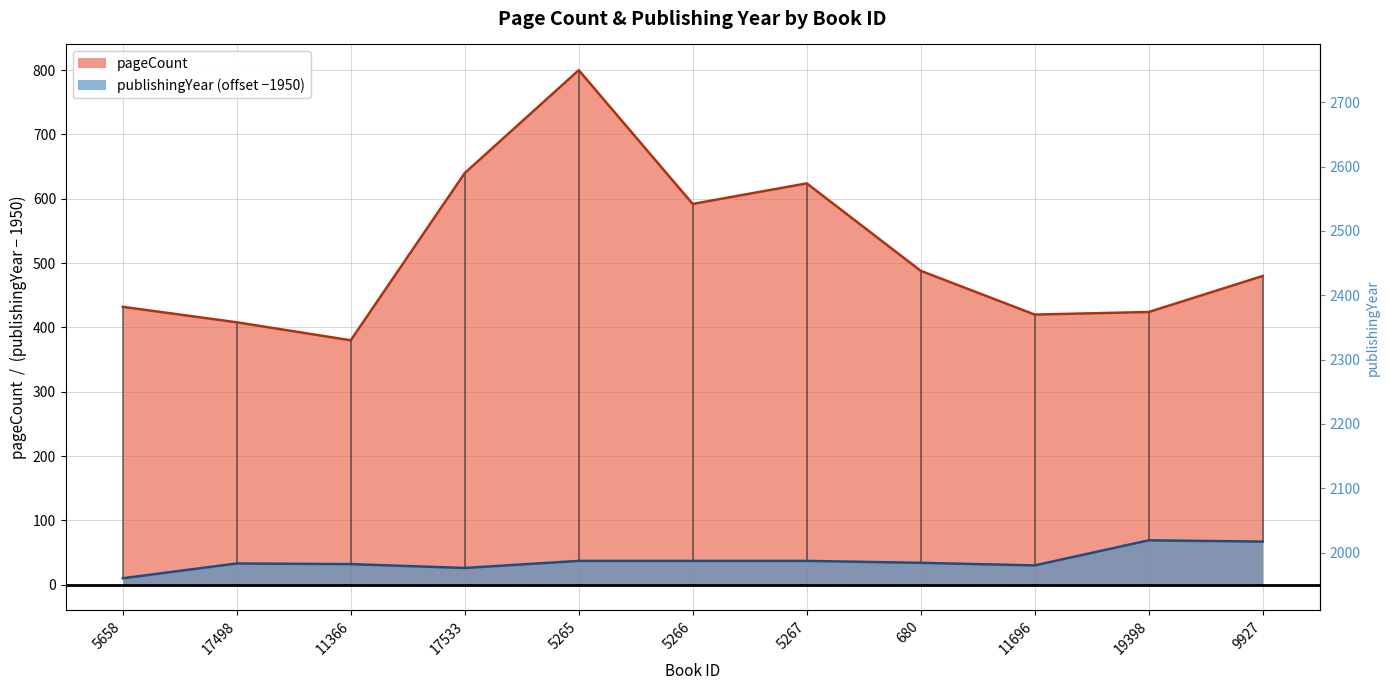

What is the sum of all pageCount values?

5688